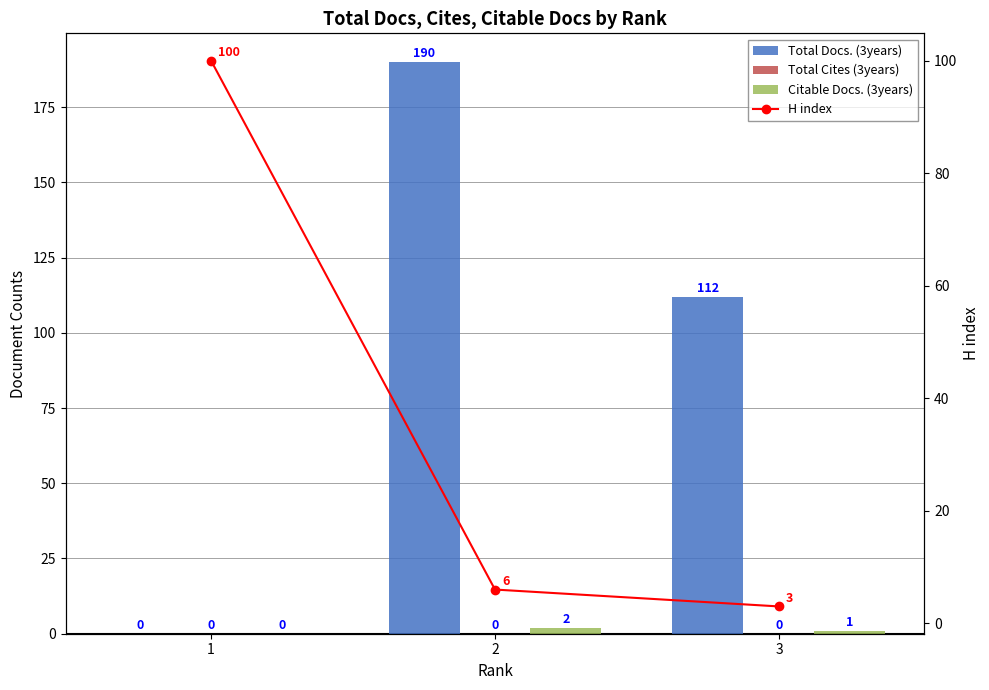

List the labels in order of Total Cites (3years) value, smallest first.

1, 2, 3